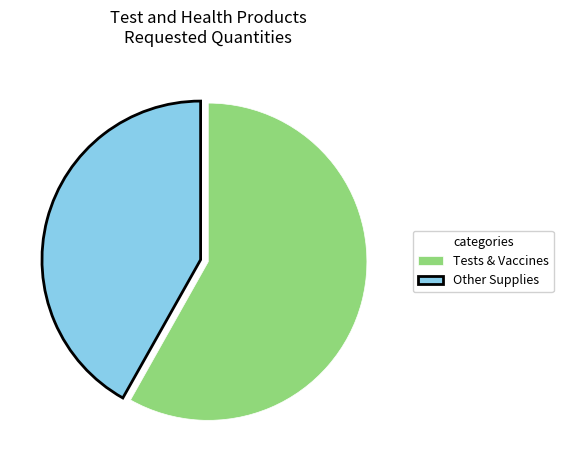

Do Tests & Vaccines and Other Supplies together represent more than half of the pie?

Yes